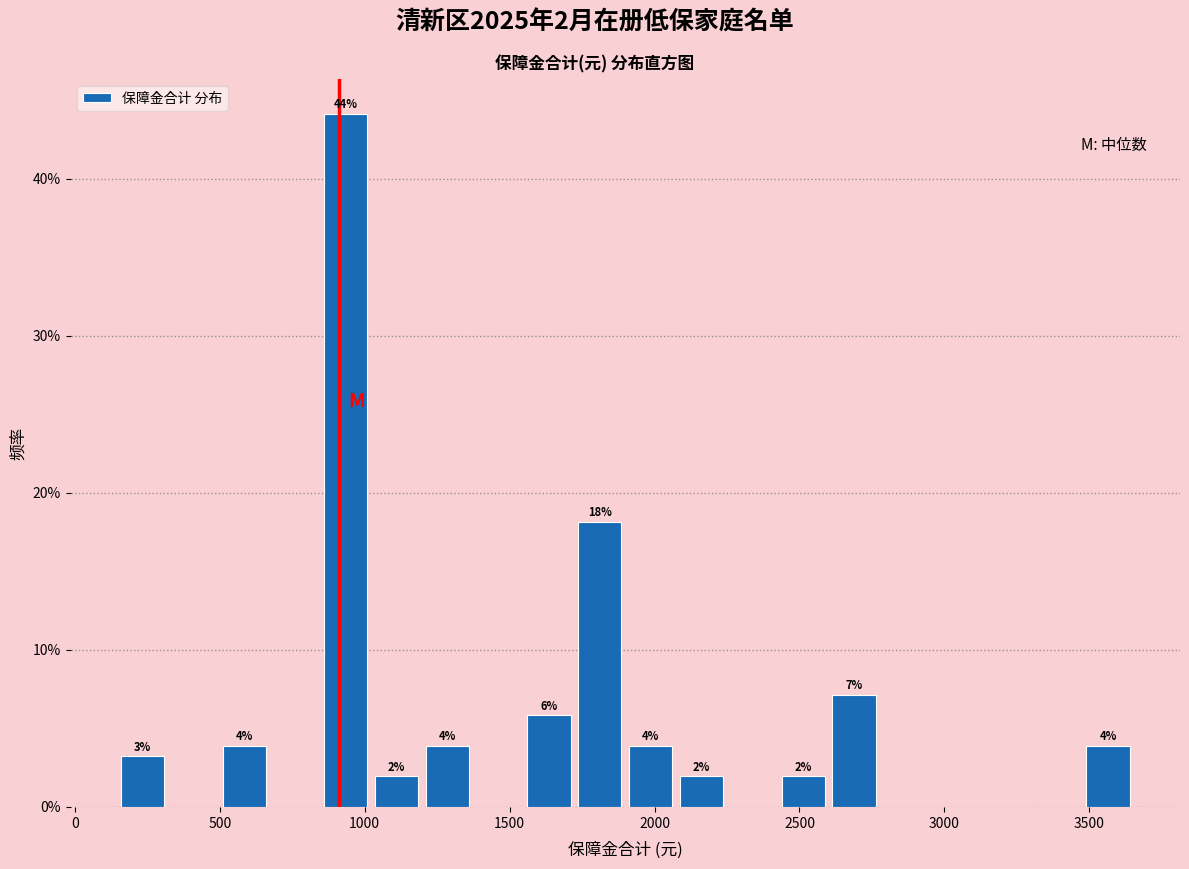

Read against the x-axis, roughly where is the centre of the tallest bar?

950